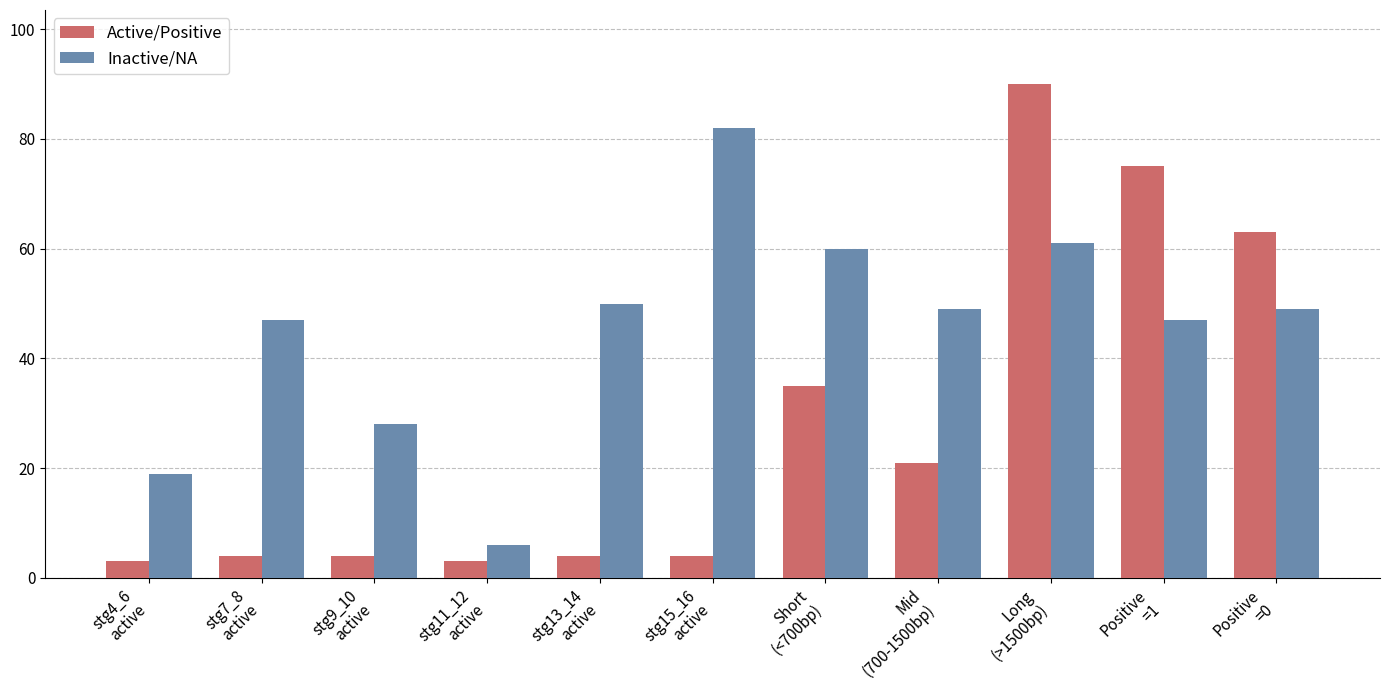

Where is Active/Positive nearest to the value 46?

Short
(<700bp)